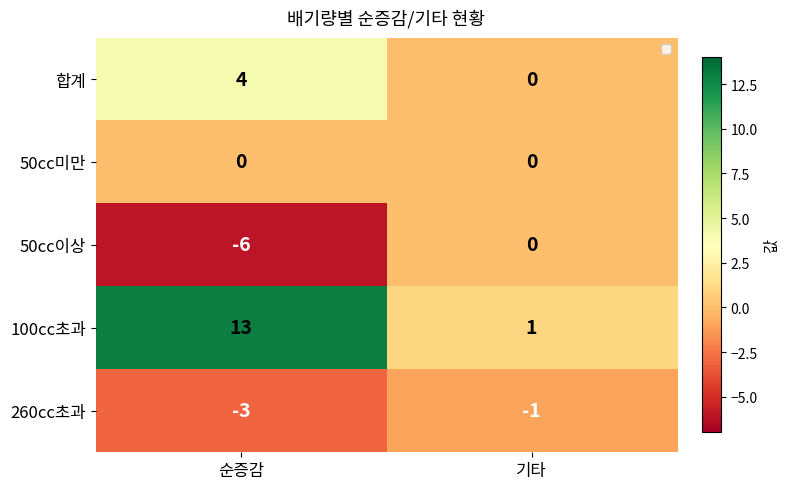

What is the difference between the maximum and minimum values in the 50cc이상 series?

6